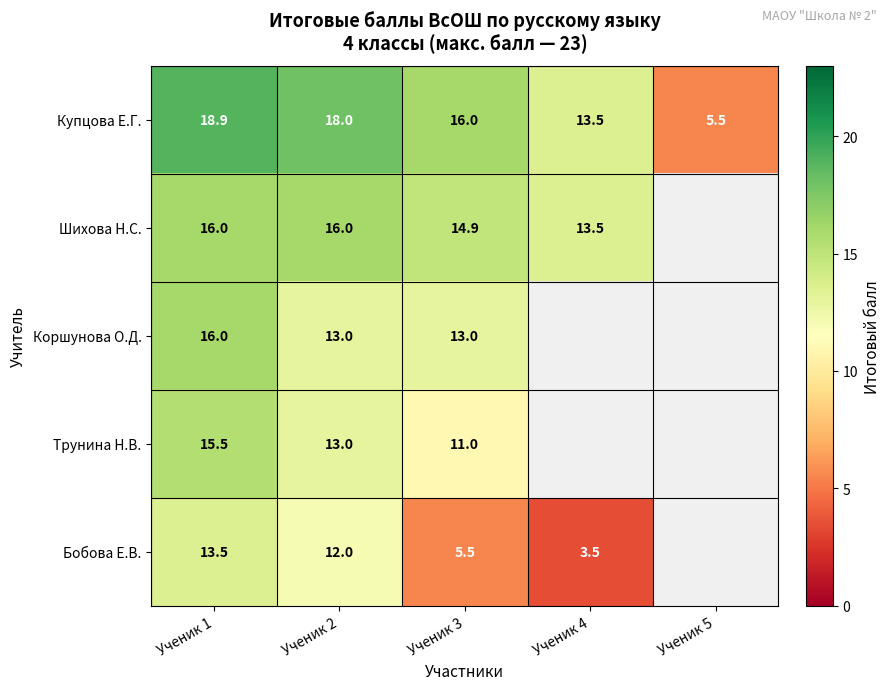

True or false: Трунина Н.В. has a value of 11.0 at Ученик 3.

True